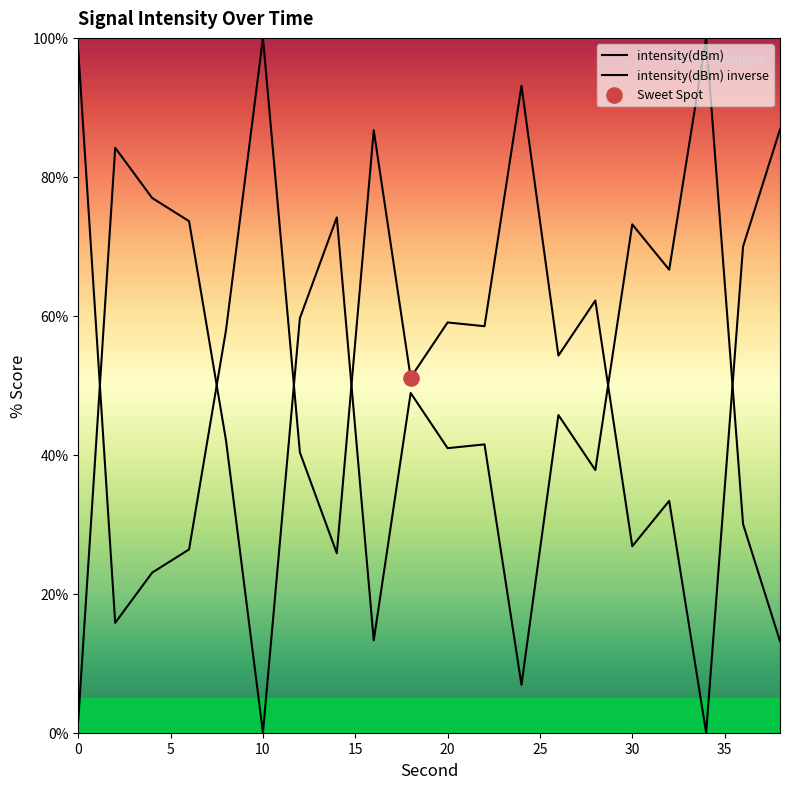

Which series has the largest total across all categories?

intensity(dBm)